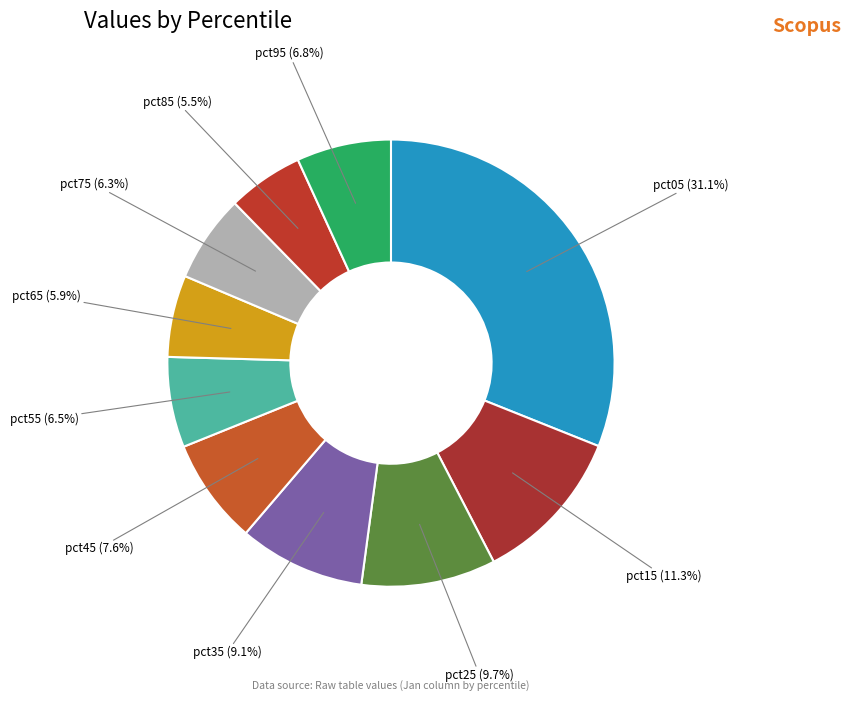

Count the number of slices in the pie.

10